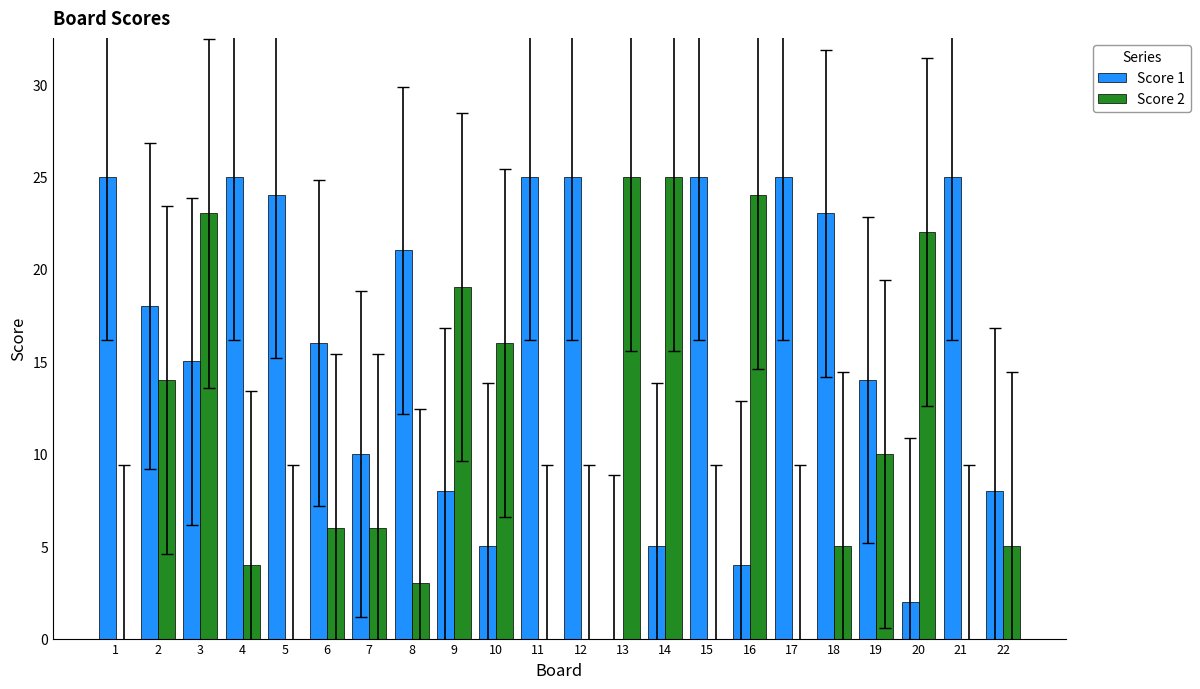

Which series changed the most between 8 and 14?

Score 2